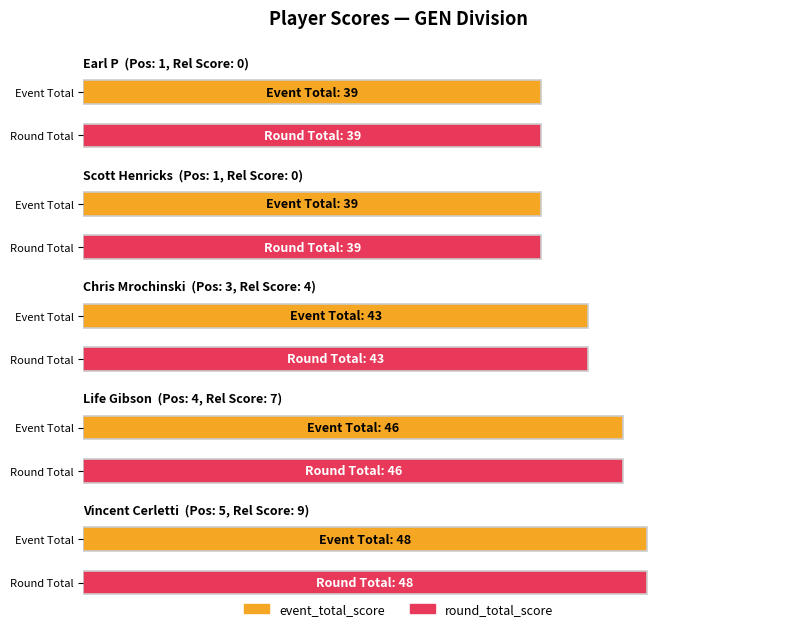

What is the average value of the event_total_score series?

43